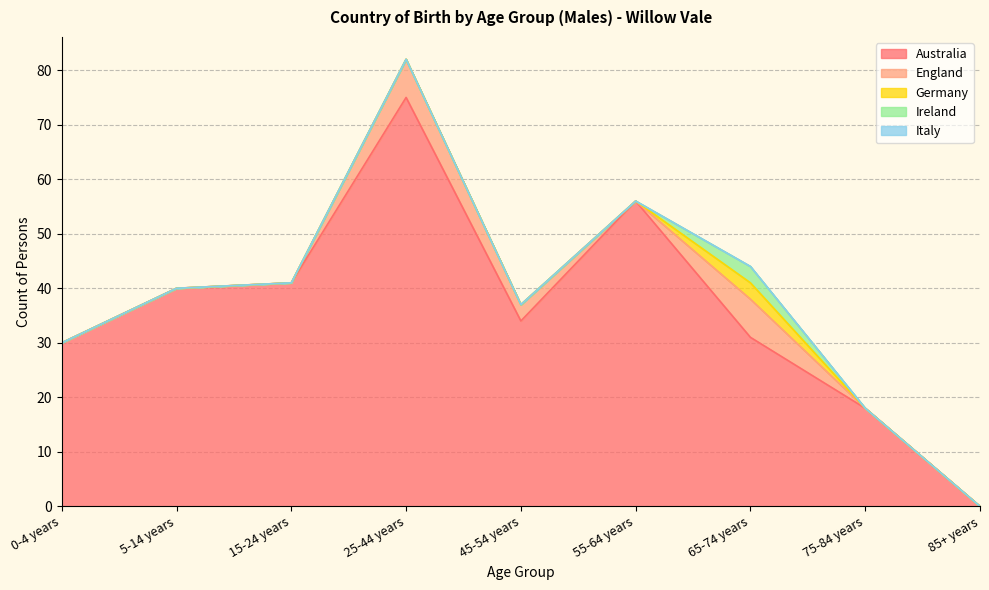

Between 55-64 years and 5-14 years, which is larger?

55-64 years